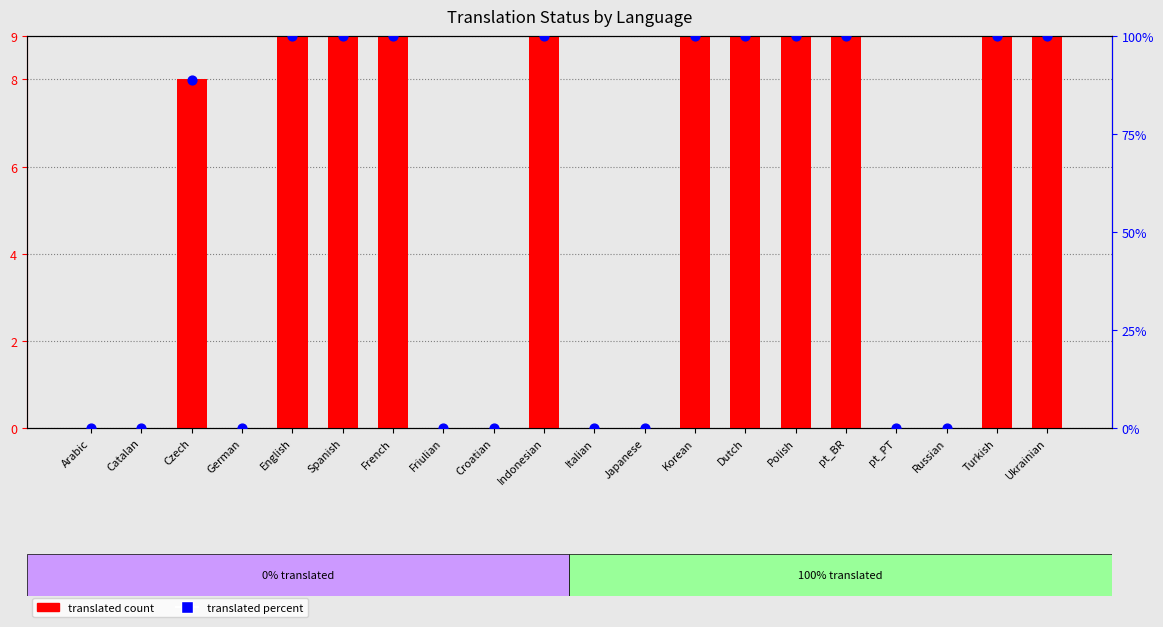

At which category is the sum across all series the highest?

English